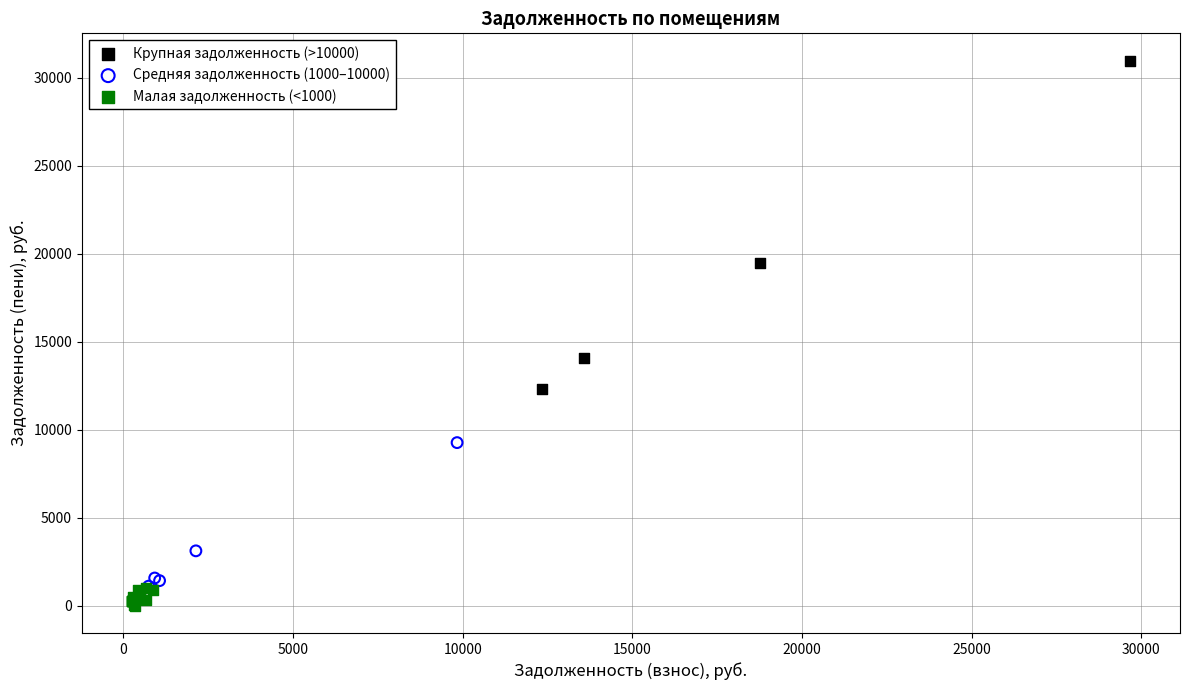

Which series has the largest Y range (max minus min)?

Крупная задолженность (>10000)